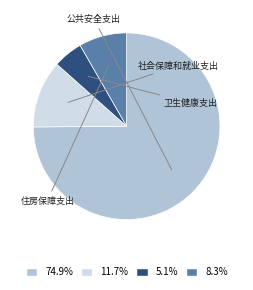

To the nearest percent, what portion does 公共安全支出 represent?

75%